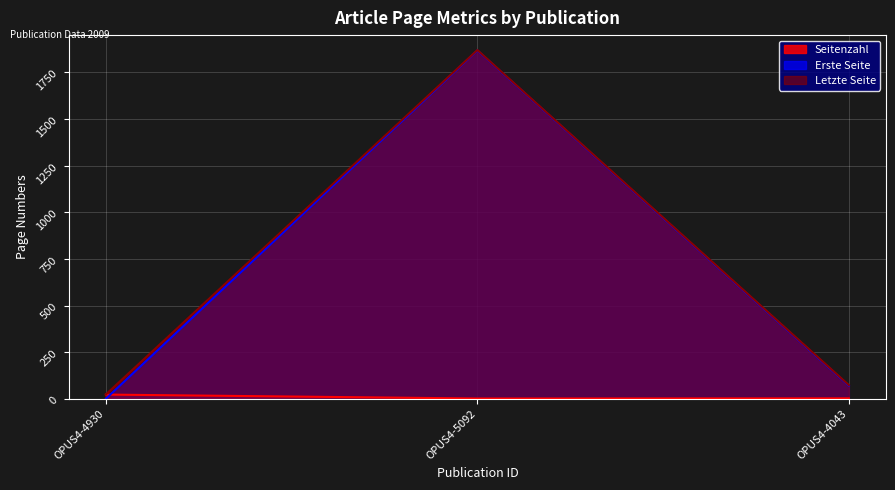

Does the chart display data point markers on the line(s)?

No